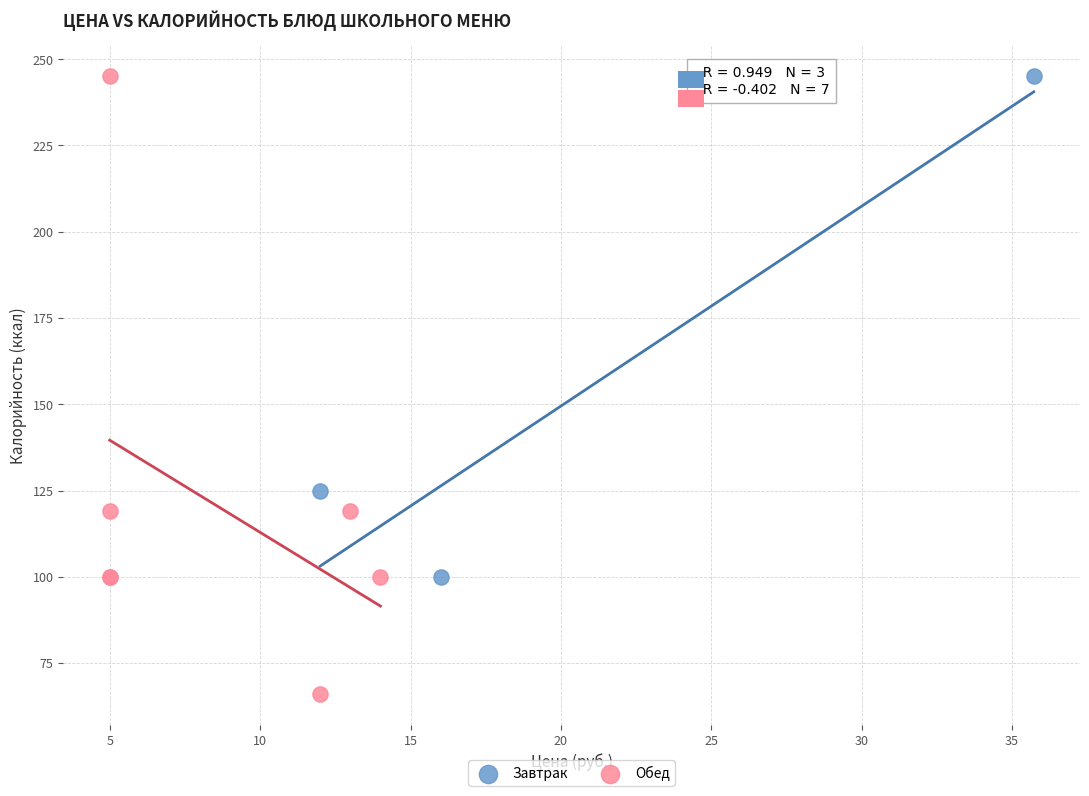

Which series reaches the minimum Y coordinate?

Обед